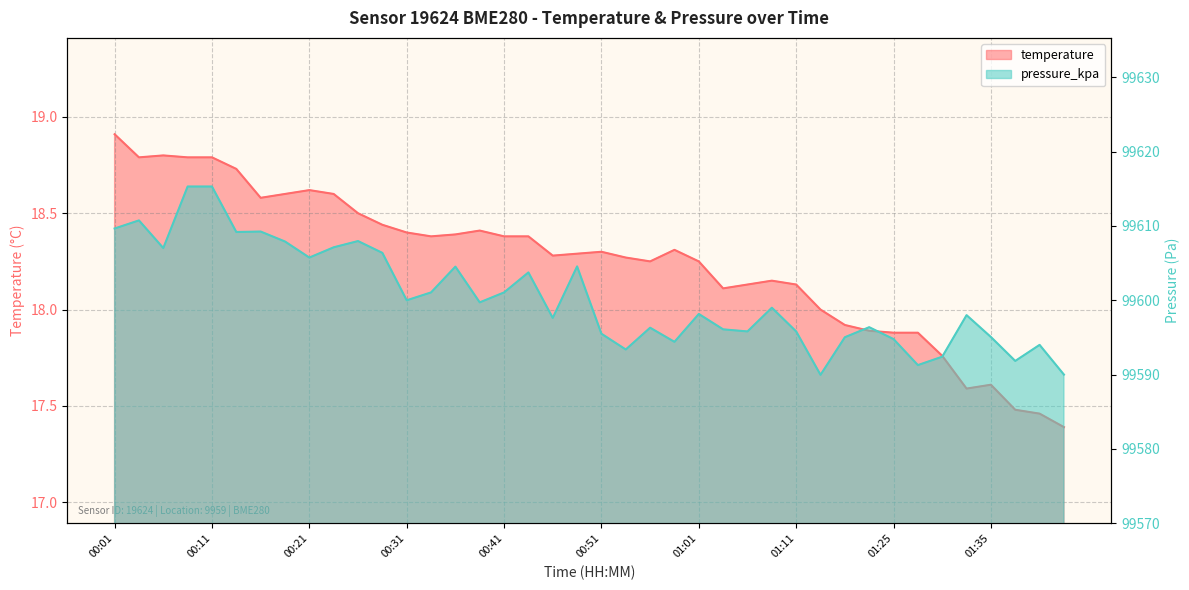

List the series in order of their peak value, lowest first.

temperature, pressure_kpa